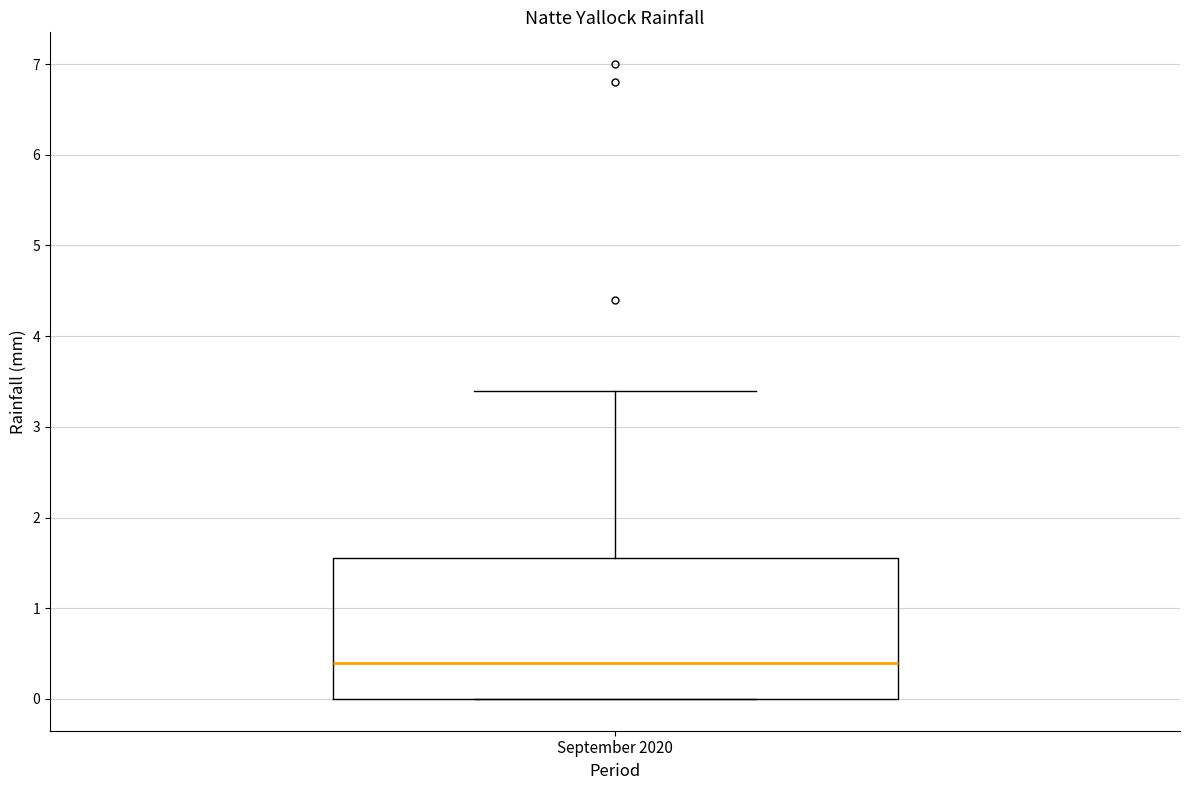

Read this box plot against the y-axis: the position of the median line, the range covered by the box, and the ends of both whiskers. The values are not printed on the chart, so give them approximately, as read against the axis.

median 0.4, box 0.0 to 1.6, whiskers 0.0 to 3.4